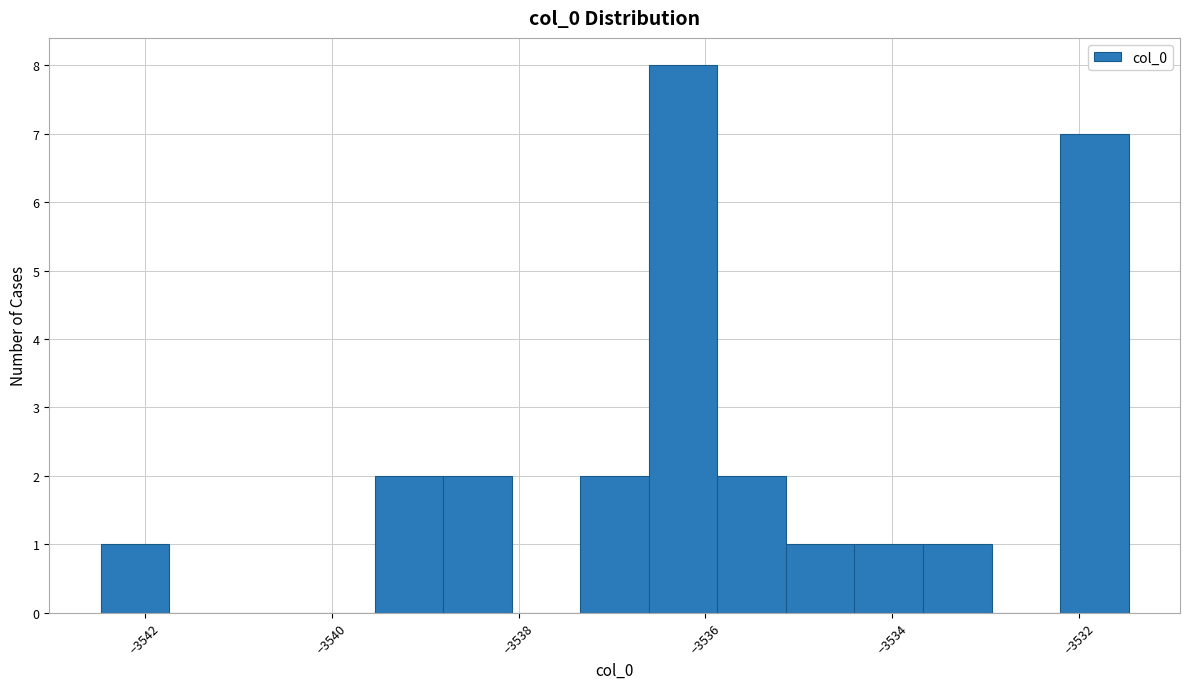

Read against the x-axis, roughly where is the centre of the tallest bar?

-3536.2